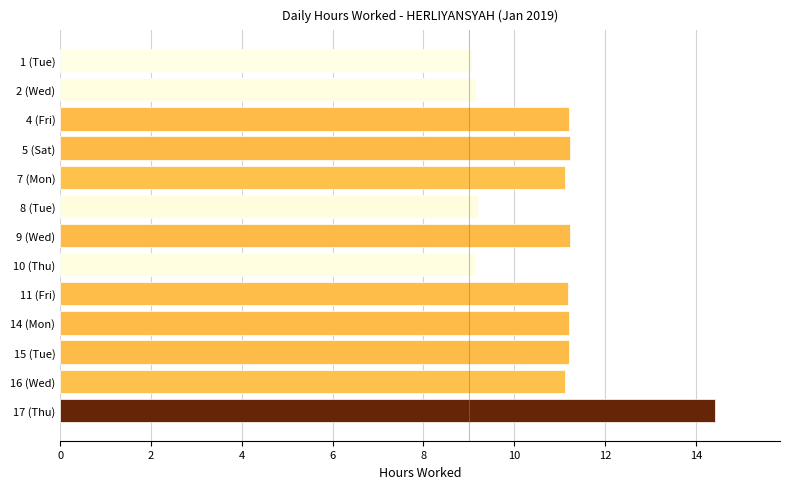

What is the sum of the values at 7 (Mon) and 5 (Sat)?

22.3